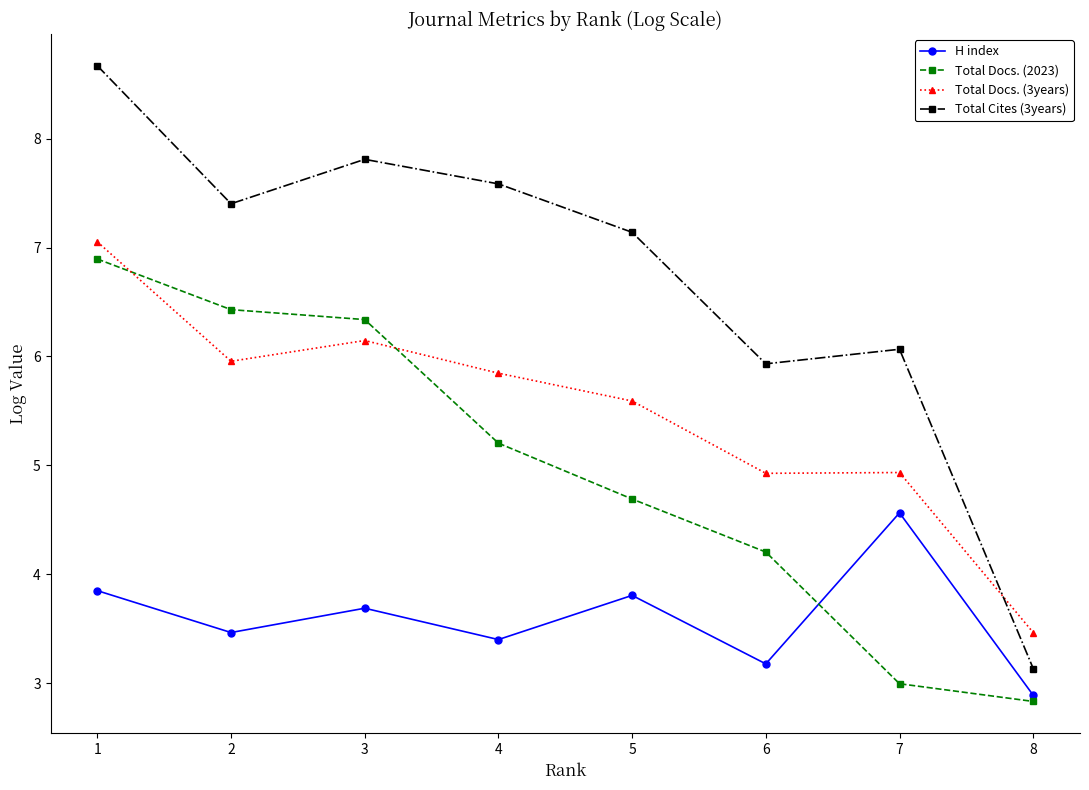

At how many categories does at least one series exceed 7?

5